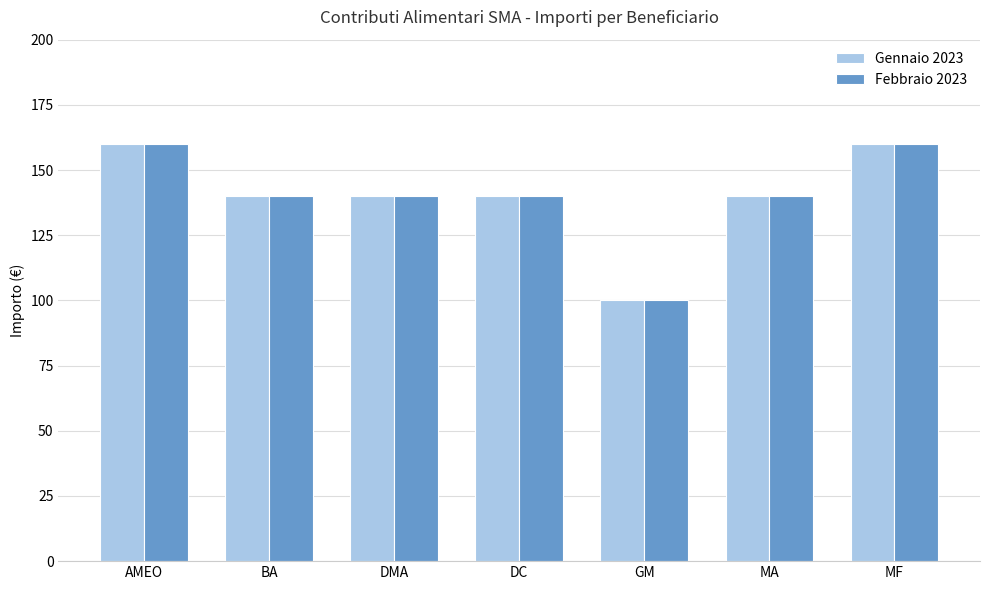

Reading left to right, extract all data points from this chart.

Gennaio 2023: 160	140	140	140	100	140	160
Febbraio 2023: 160	140	140	140	100	140	160